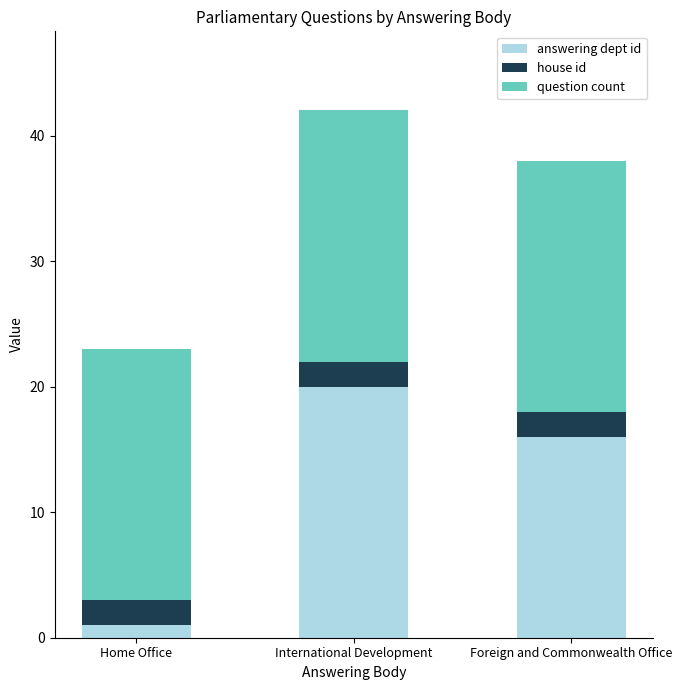

True or false: answering dept id has a value of 11 at Foreign and Commonwealth Office.

False